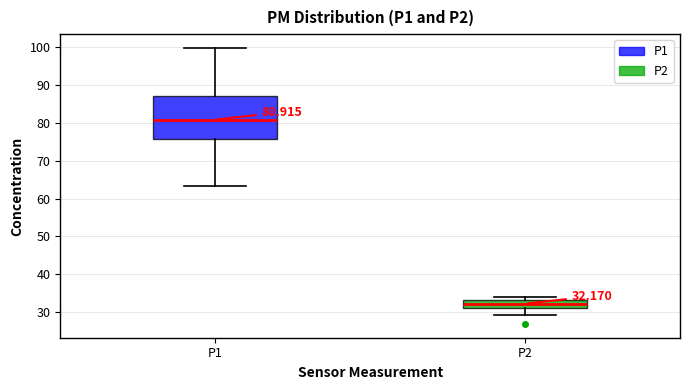

Which box is the tallest, from its lower edge to its upper edge?

P1